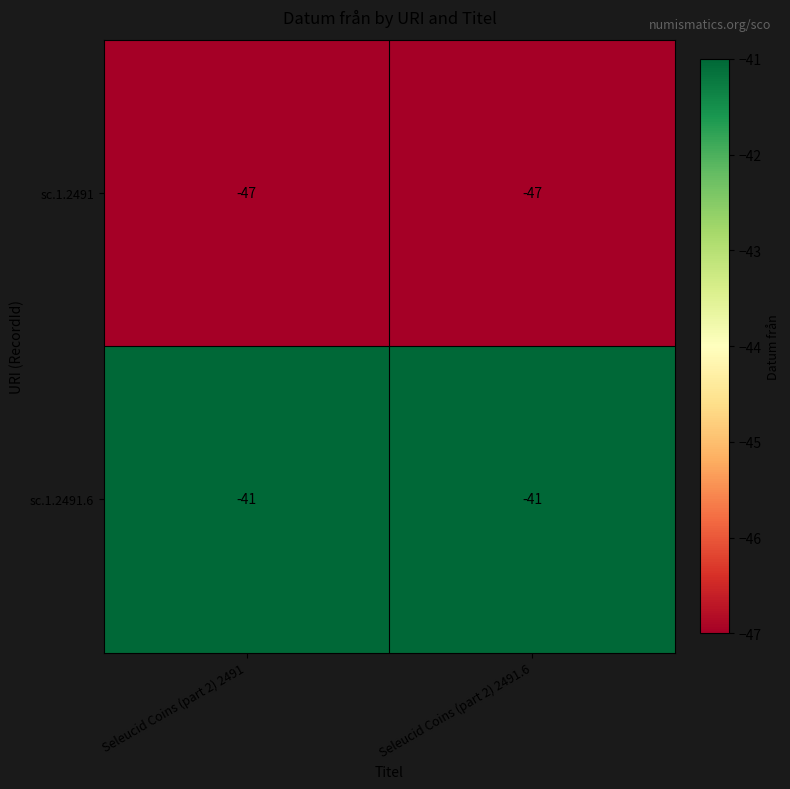

What is the lowest value of the sc.1.2491 series?

-47